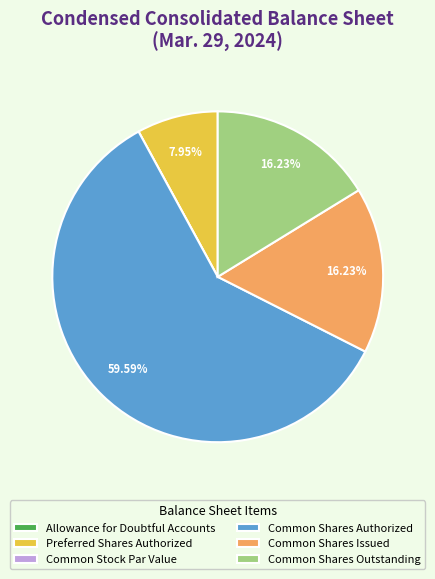

The Common Shares Issued slice represents 16% of the pie. True or false?

True